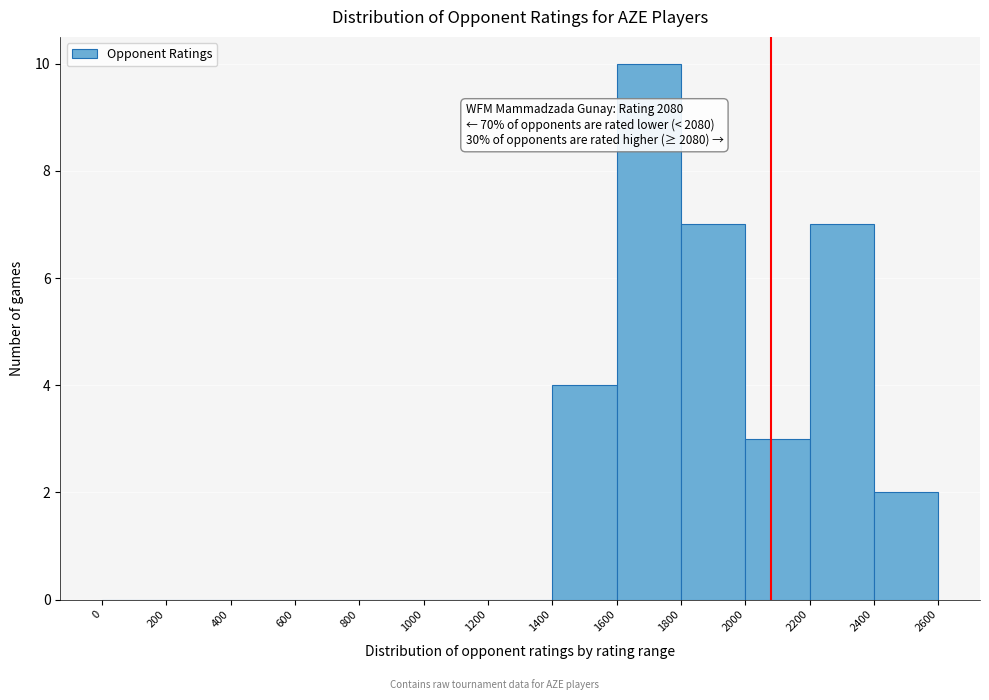

Over which range of the x-axis is the bar tallest?

1600 to 1800